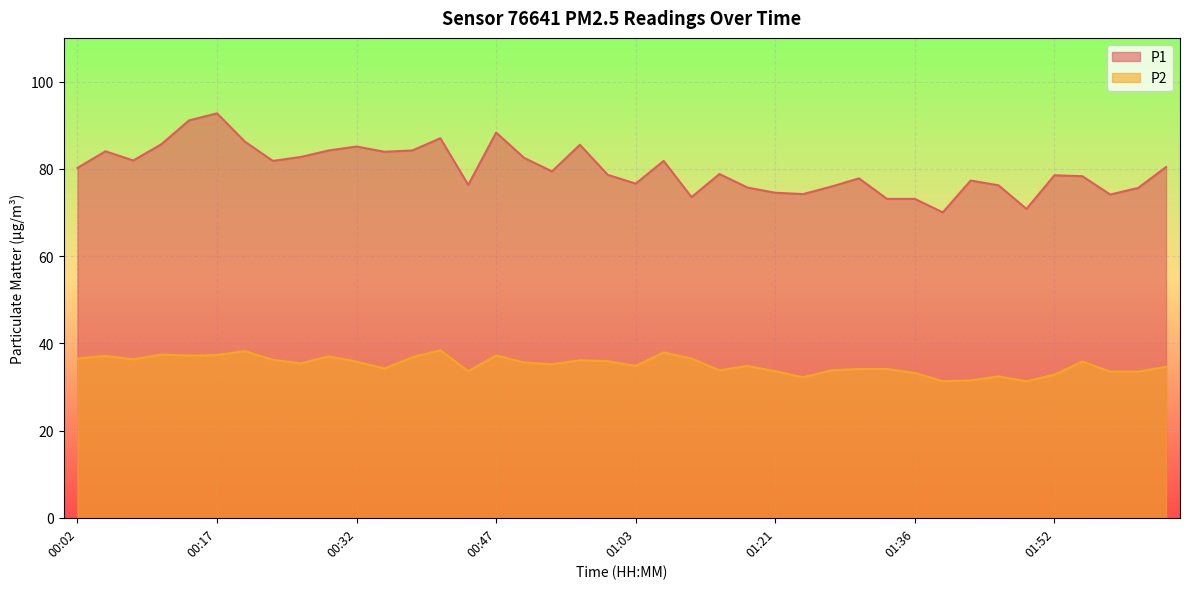

Reading left to right, what are all the values shown in this chart?

P1: 80.2	84.0	81.9	85.6	91.1	92.7	86.2	81.8	82.7	84.2	85.1	83.9	84.2	87.0	76.3	88.3	82.5	79.4	85.5	78.6	76.6	81.8	73.5	78.8	75.7	74.5	74.2	75.9	77.8	73.1	73.1	70.0	77.3	76.2	70.8	78.5	78.3	74.1	75.6	80.4
P2: 36.5	37.1	36.3	37.4	37.2	37.3	38.2	36.2	35.4	37.0	35.8	34.2	36.8	38.4	33.6	37.2	35.6	35.2	36.1	35.9	34.8	37.9	36.5	33.8	34.8	33.6	32.2	33.8	34.1	34.1	33.2	31.3	31.5	32.4	31.3	32.8	35.8	33.5	33.5	34.6